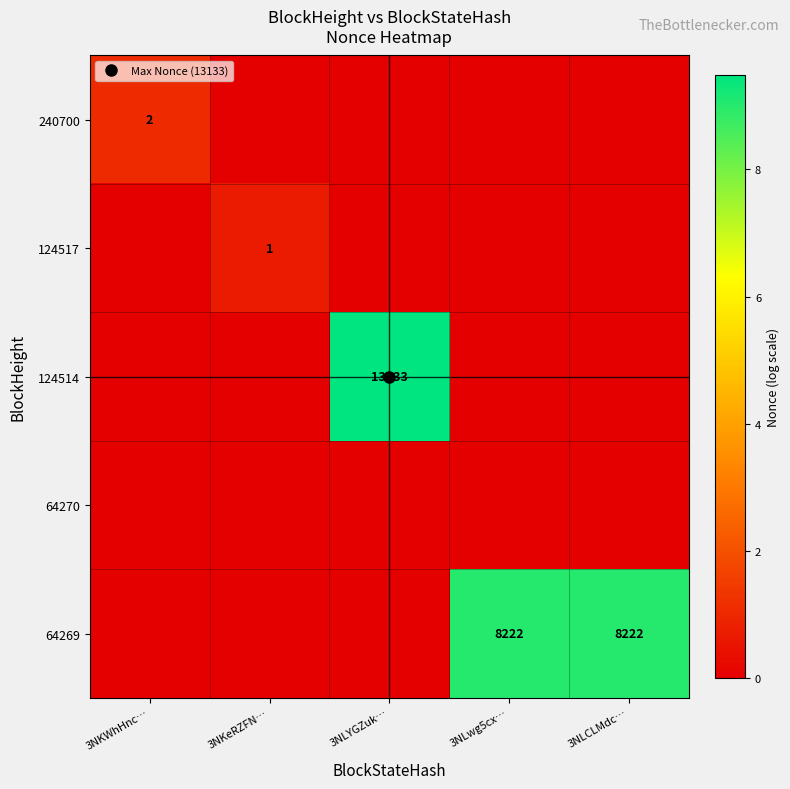

Which label corresponds to the smallest value in the chart?

3NKeRZFN…